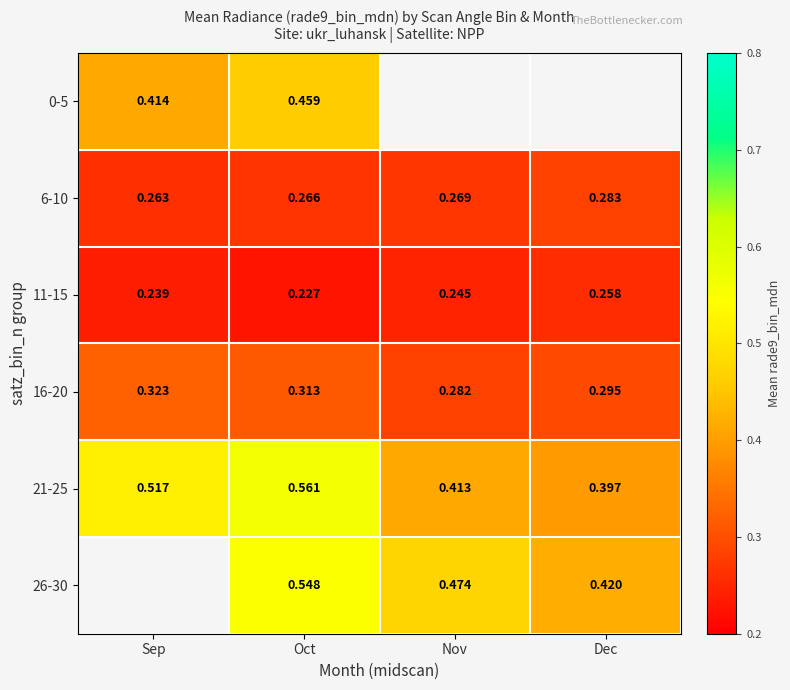

At which label is 6-10 closest to 0?

Sep